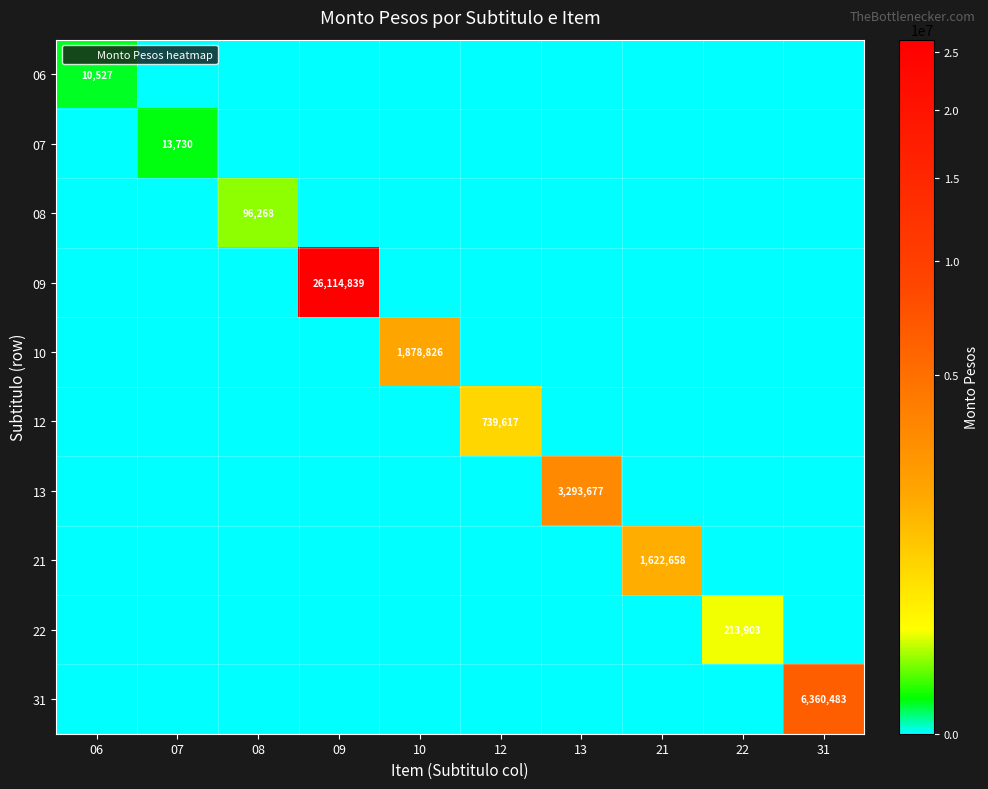

What is the average value of the 06 series?

1053